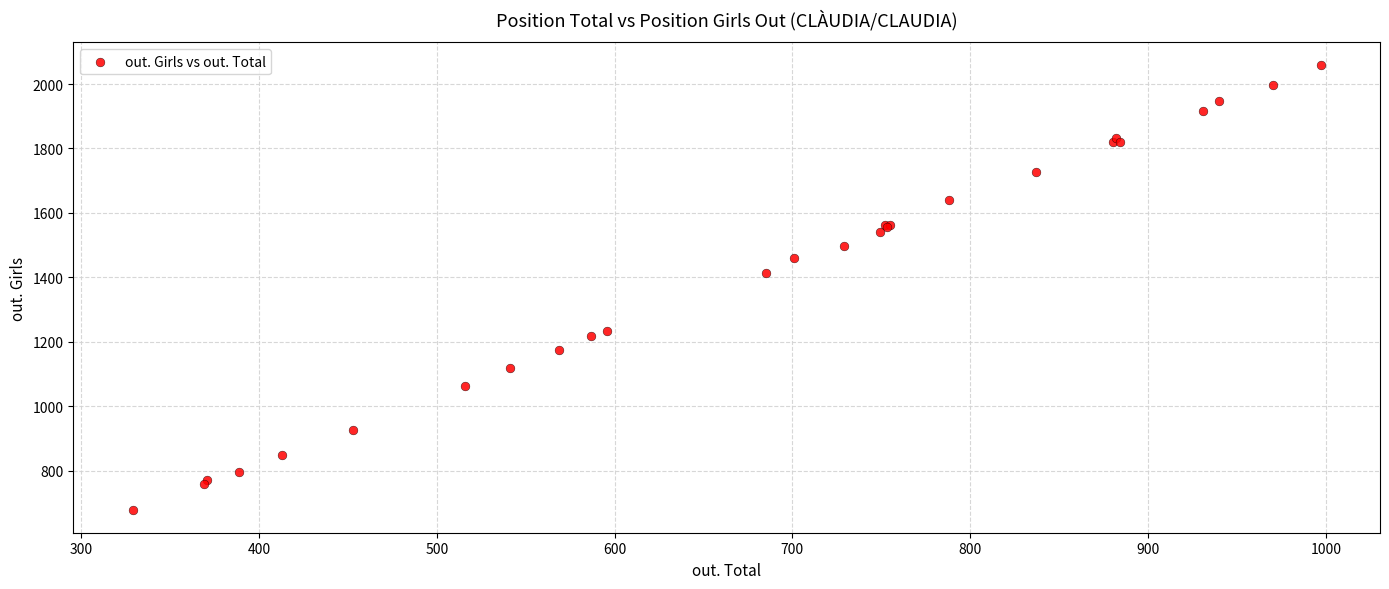

What Y value in the scatter plot is closest to 1368?

1412